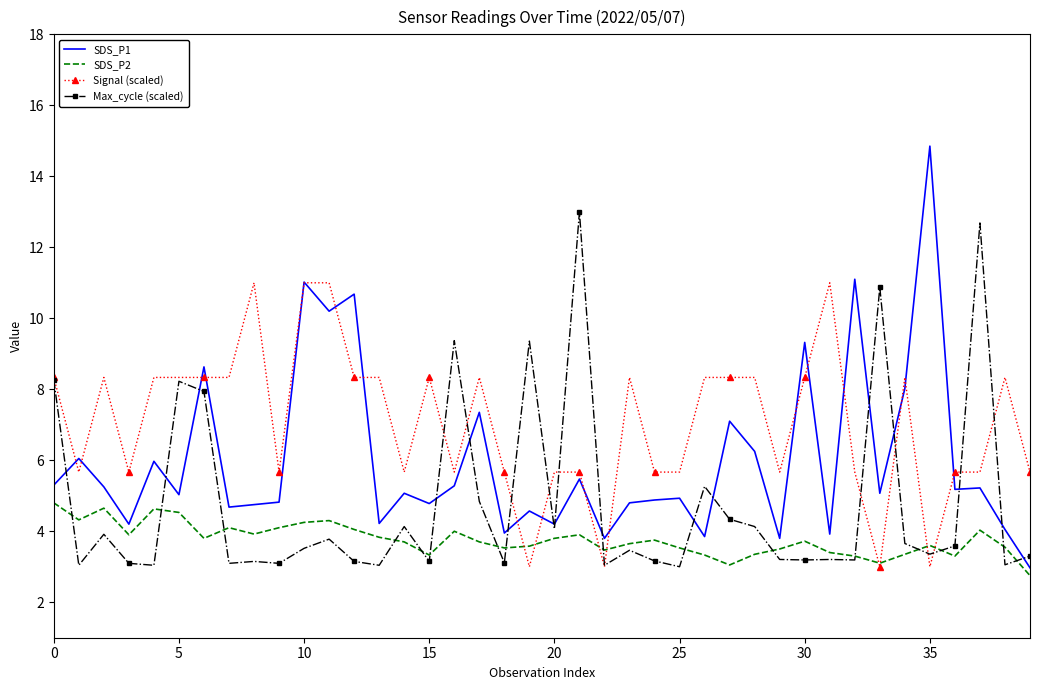

Which series has the largest range (max minus min)?

SDS_P1